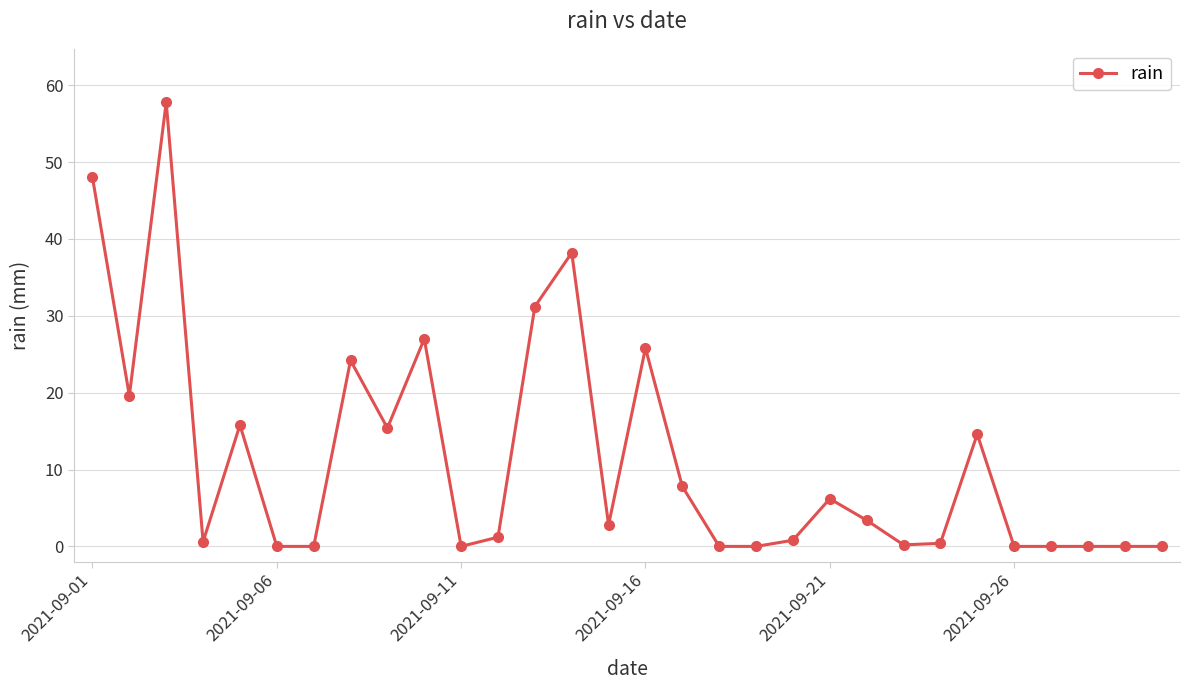

True or false: there are more than 0 points higher than both neighbors.

True